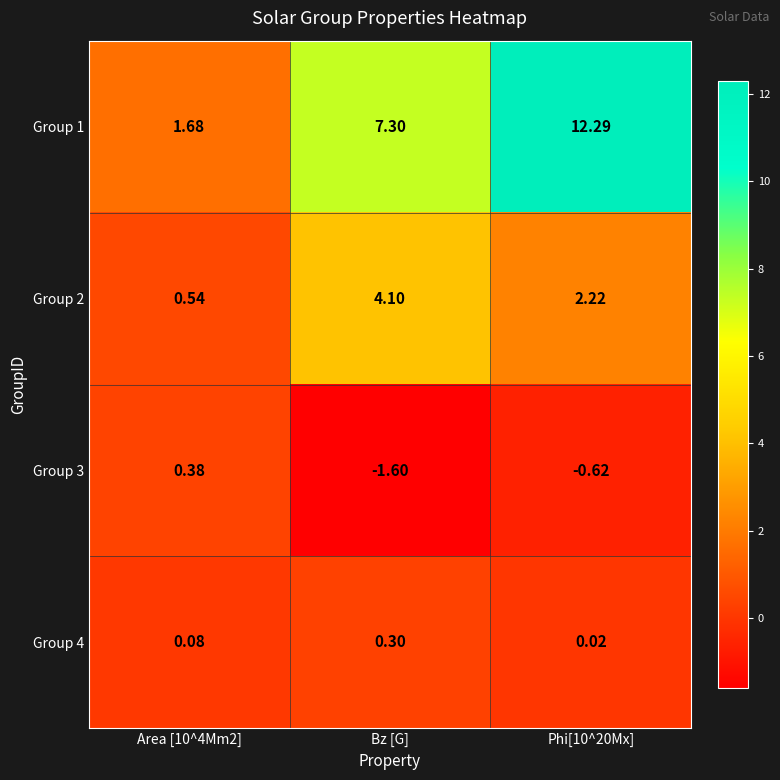

How many data points in Group 3 are above 0?

1